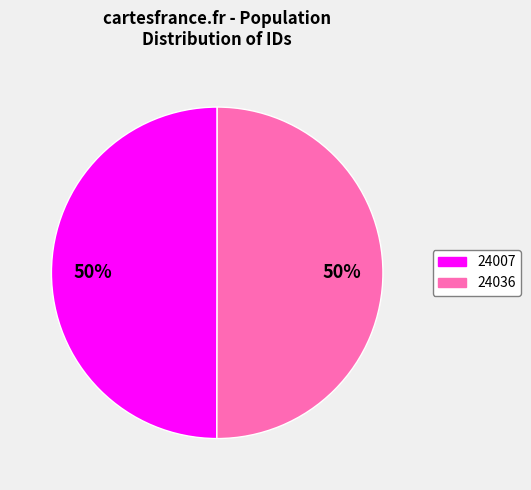

Count the number of slices in the pie.

2